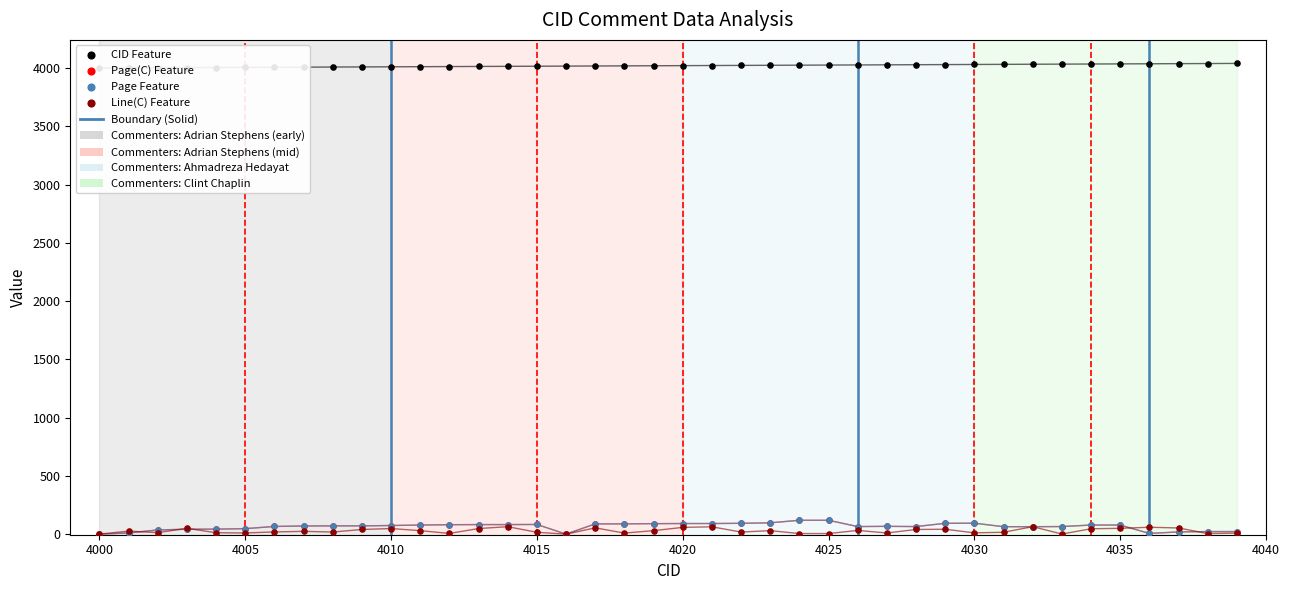

Which series contains the highest Y value?

CID Feature